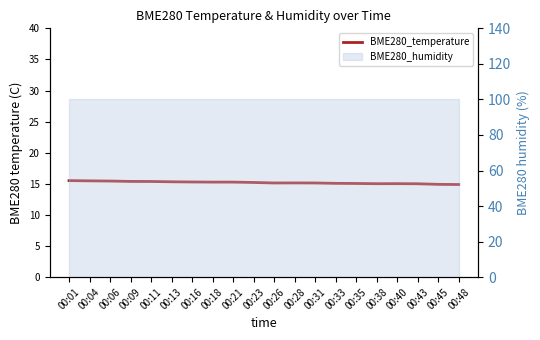

What is the value of the 19th point from the left?

14.9